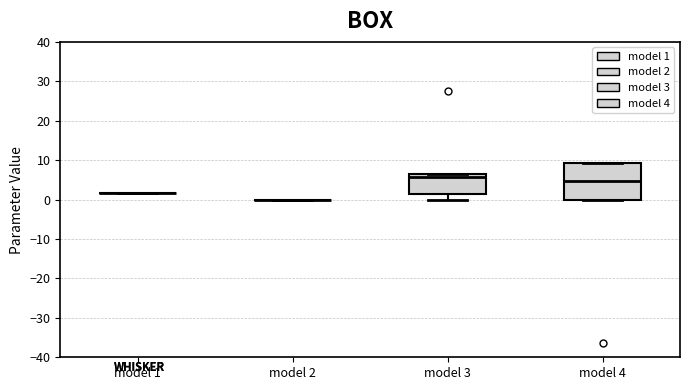

Reading left to right, read every box against the y-axis: the position of its median line, the range the box covers, and the ends of its whiskers. The values are not printed on the chart, so give them approximately, as read against the axis.

model 1: box collapsed to a line at 2, whiskers 2 to 2
model 2: box collapsed to a line at 0, whiskers 0 to 0
model 3: median 6 (just below the box's upper edge), box 1 to 6, whiskers 0 to 6
model 4: median 5, box 0 to 9, whiskers 0 to 9